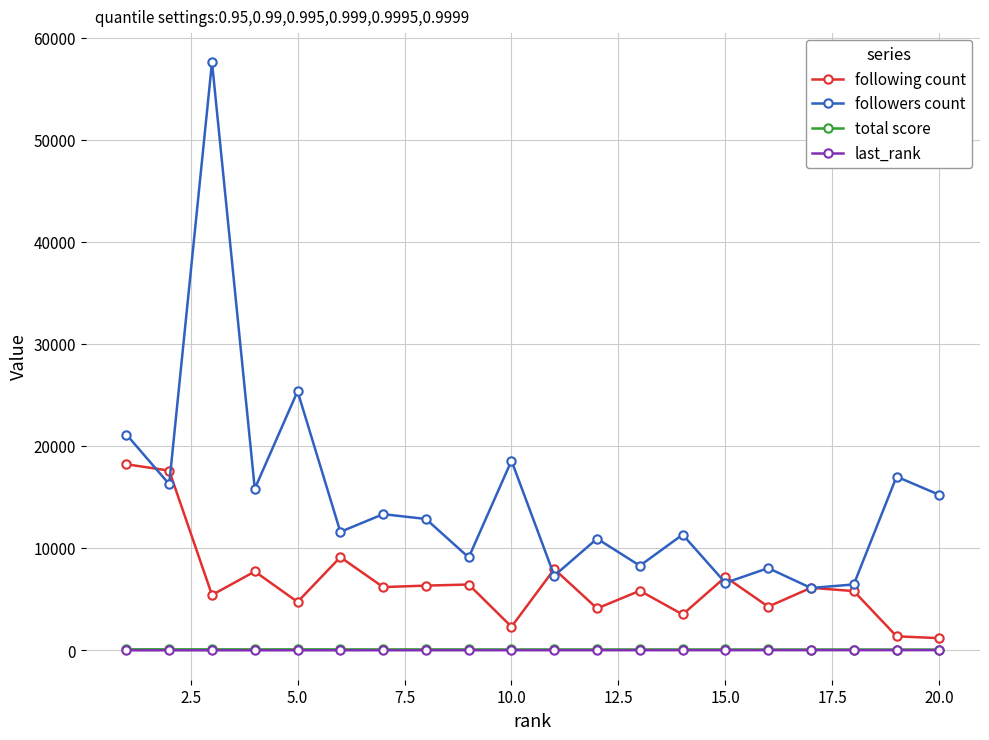

True or false: last_rank has more than 0 interior local peaks.

True